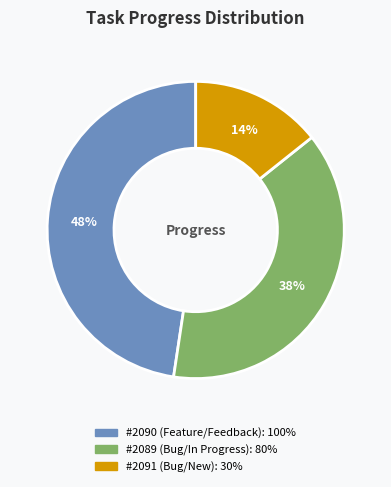

The #2091 (Bug/New) slice represents 14% of the pie. True or false?

True